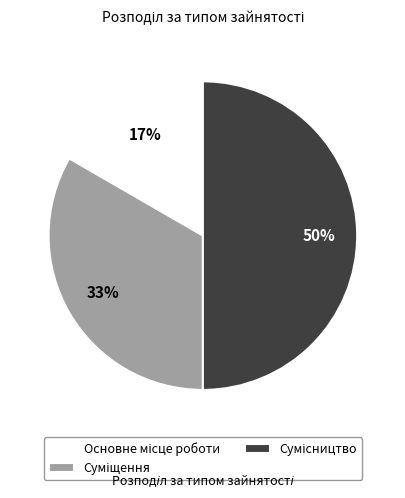

To the nearest percent, what is the average slice percentage?

33%